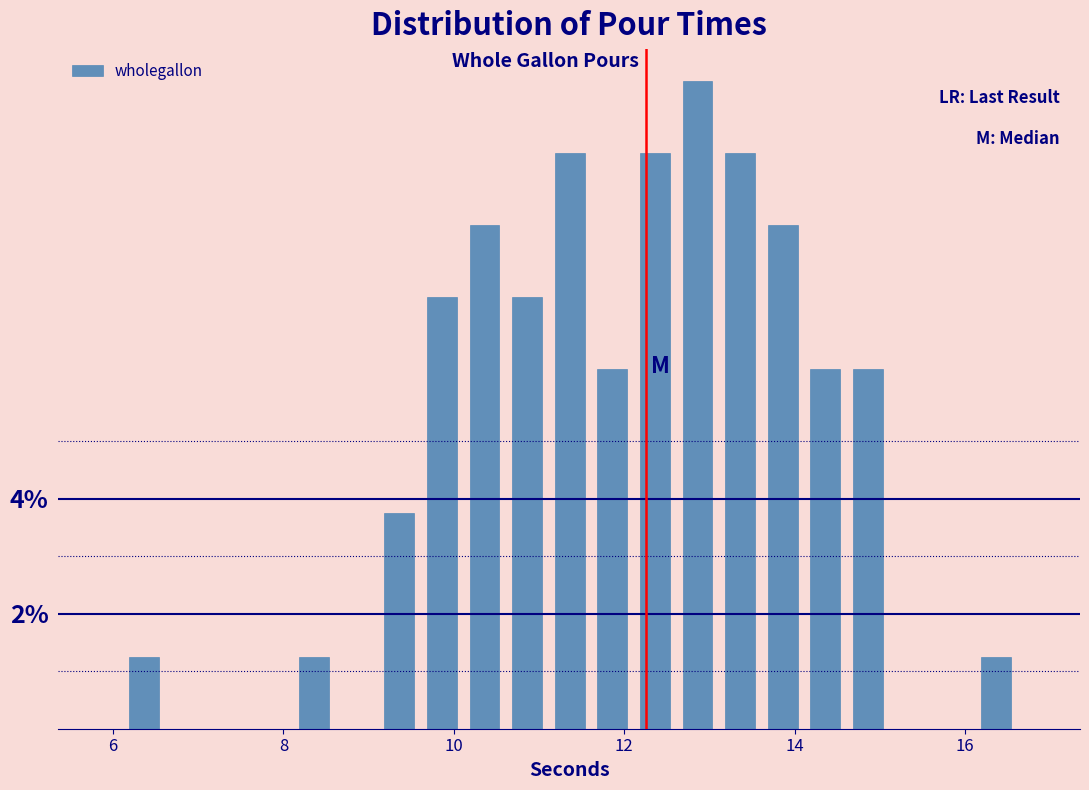

Read against the x-axis, roughly where is the centre of the tallest bar?

12.8